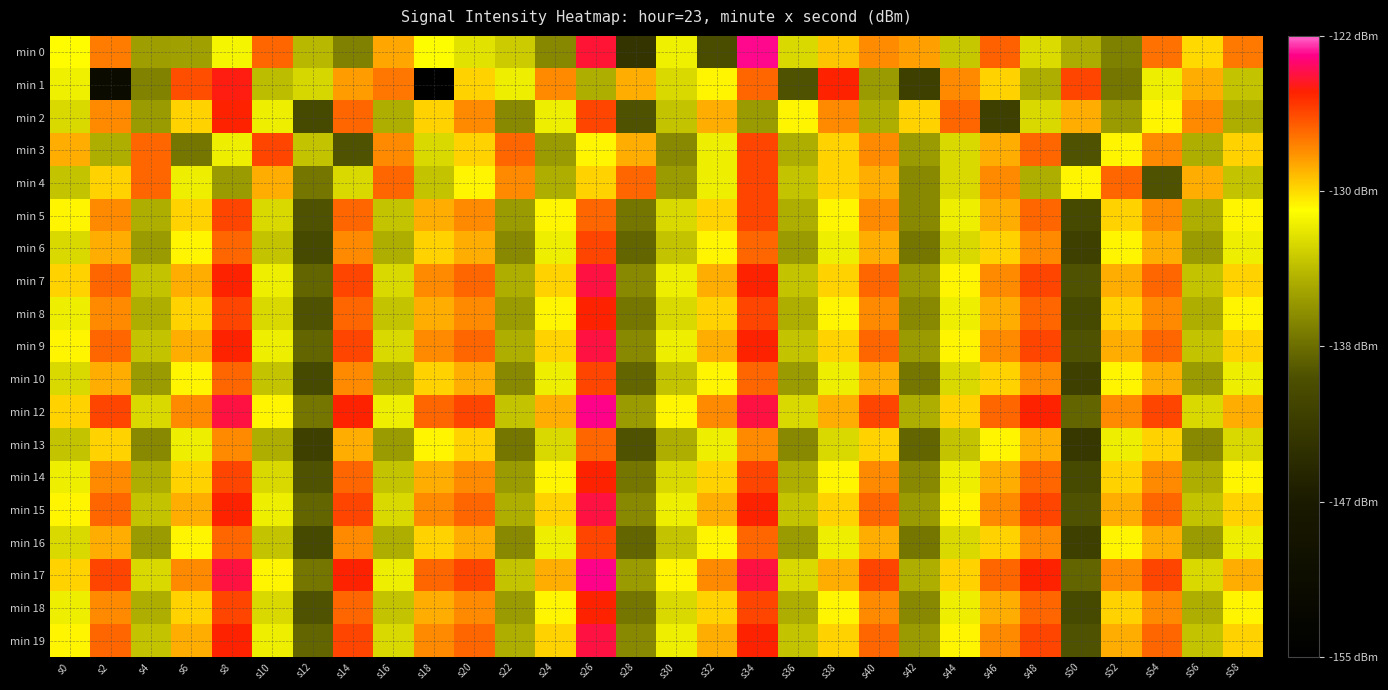

Between s16 and s58, which is larger?

s58